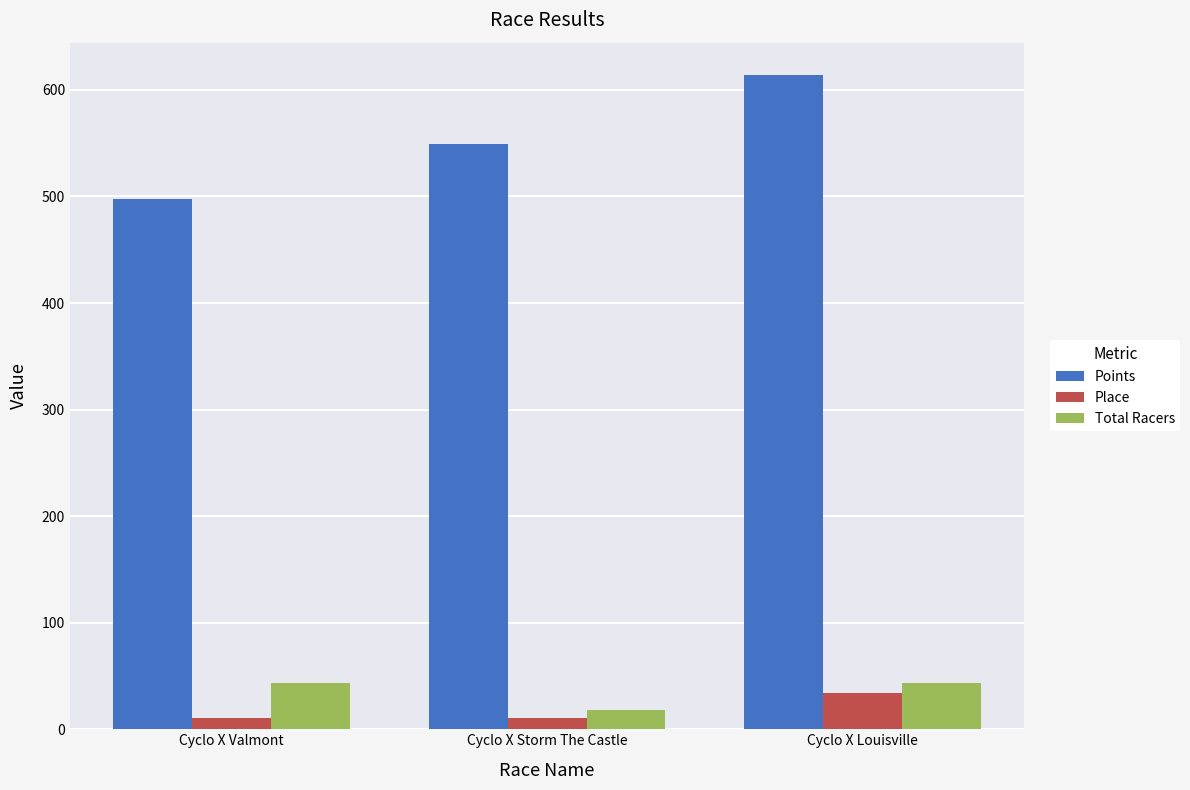

What is the difference between the highest and lowest values at Cyclo X Louisville?

579.6